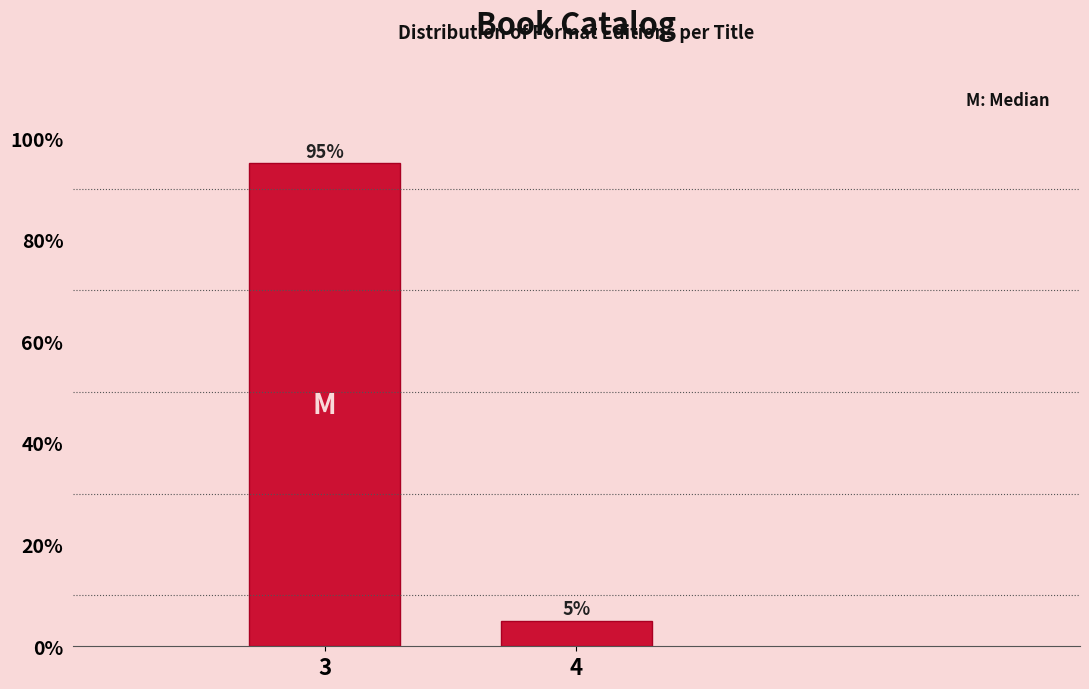

Reading left to right, list all the values displayed in this chart.

95	5